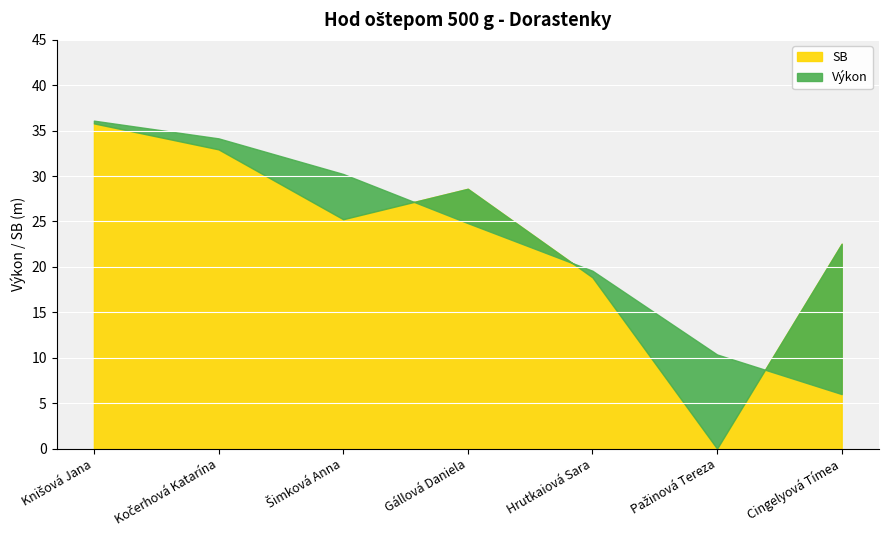

Which series has the largest range (max minus min)?

SB